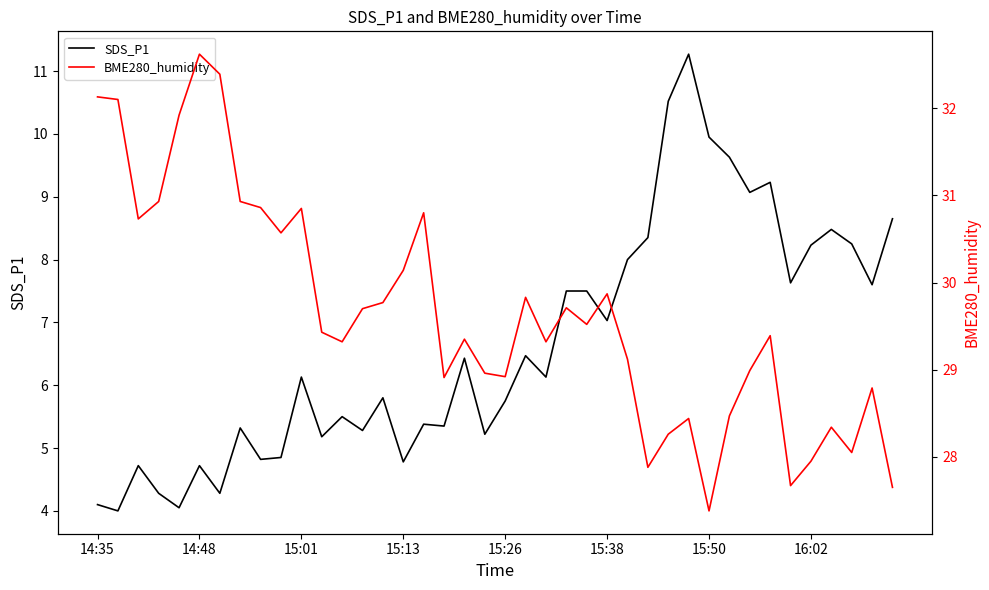

Is it true that BME280_humidity equals 32.1 at 14:35?

True